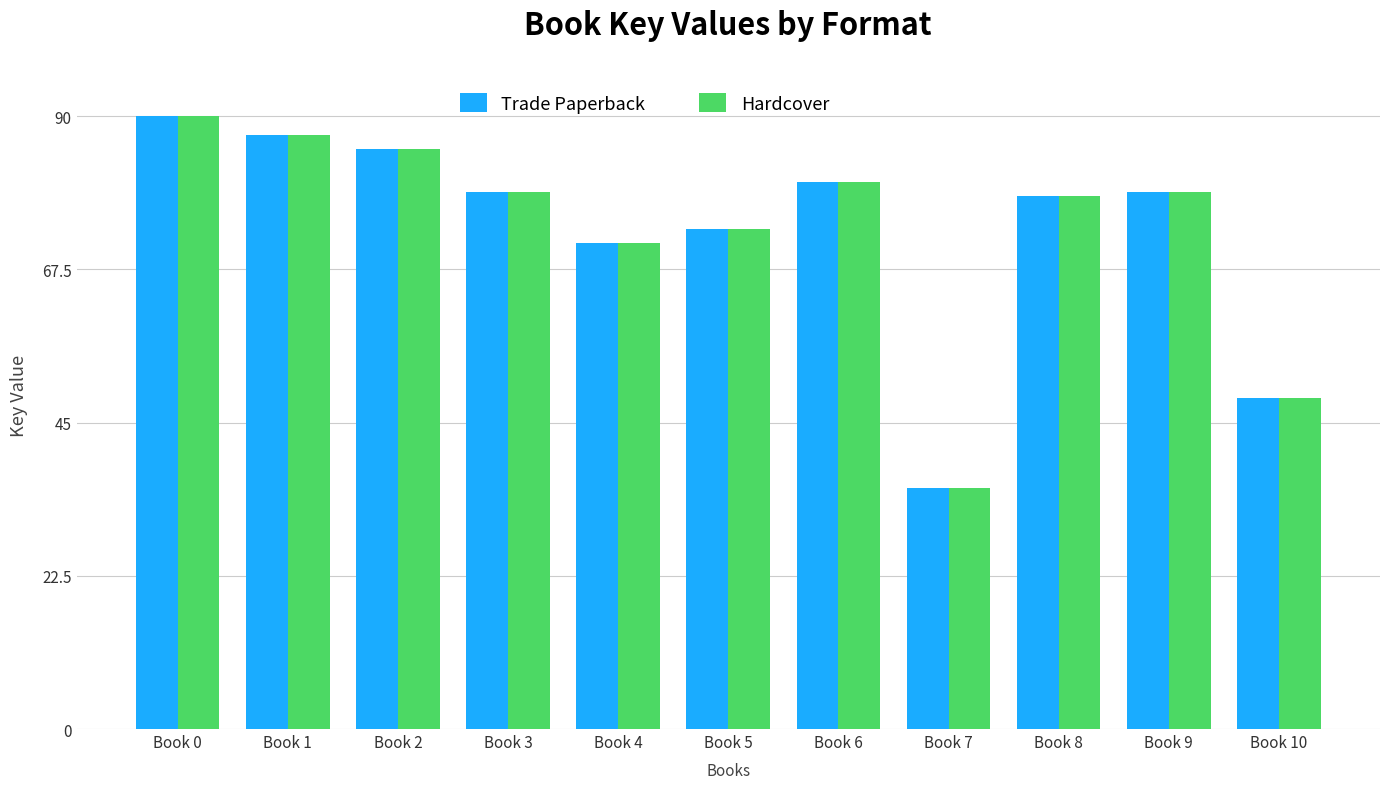

What are all the series names shown in the legend?

Trade Paperback, Hardcover